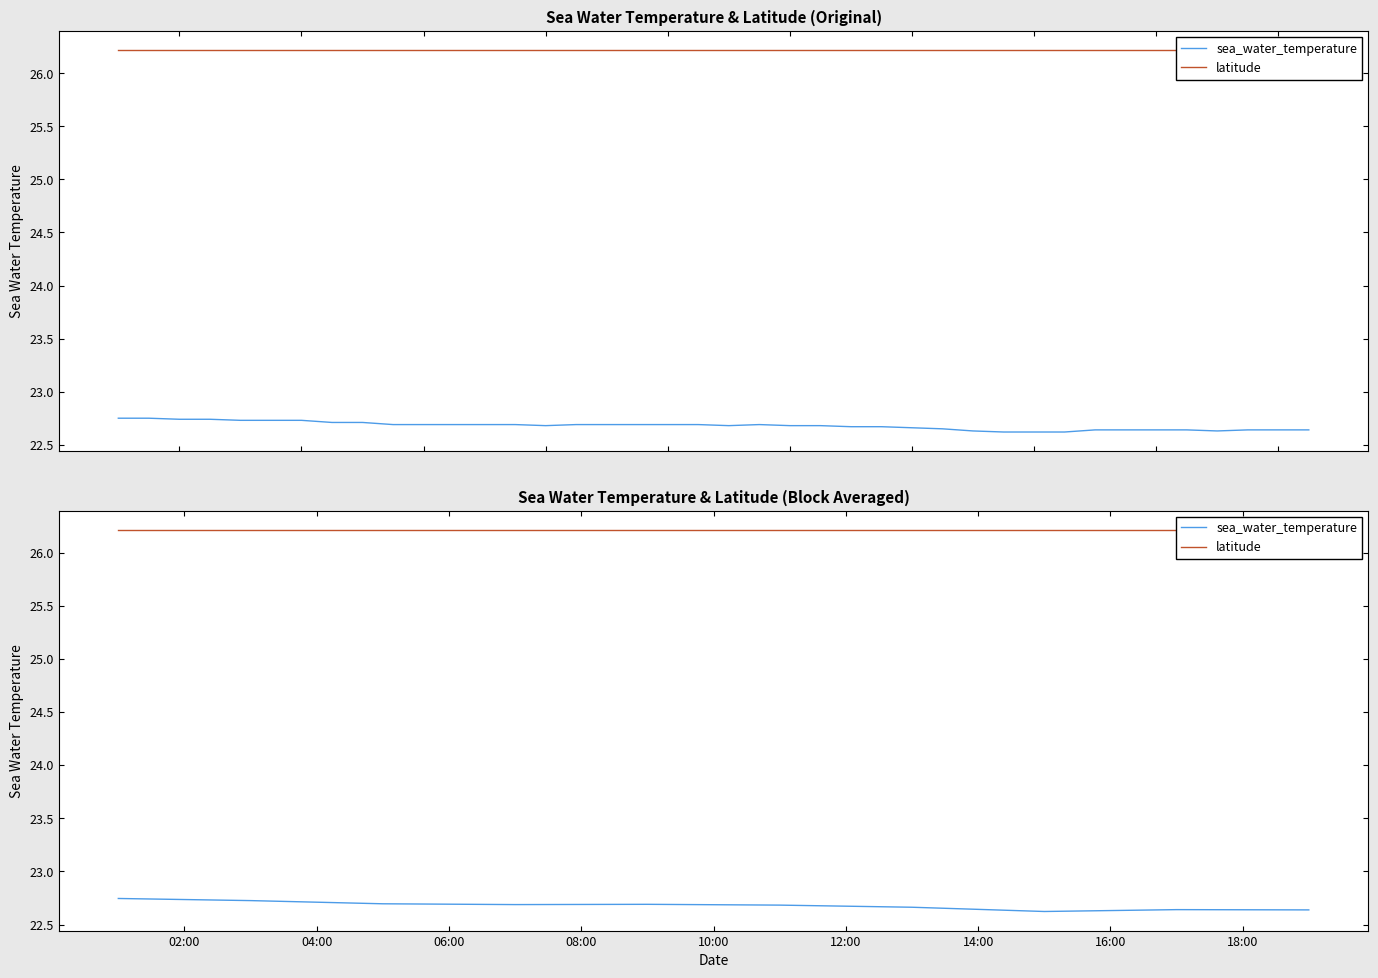

Reading right to left, list all the values displayed in this chart.

sea_water_temperature: 22.6	22.6	22.6	22.7	22.7	22.7	22.7	22.7	22.7	22.7
latitude: 26.2	26.2	26.2	26.2	26.2	26.2	26.2	26.2	26.2	26.2